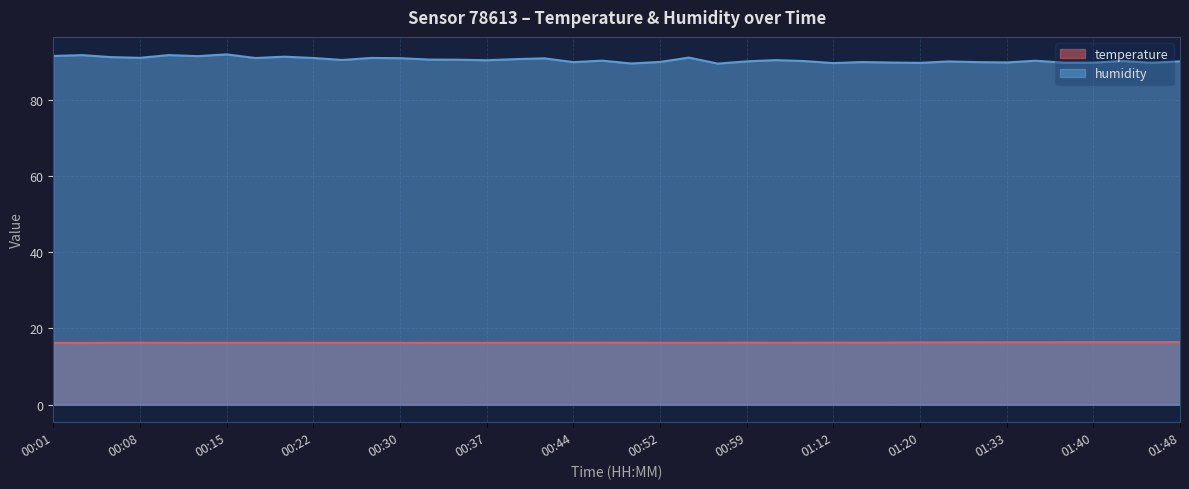

Between 00:35 and 01:12, which series saw the biggest shift?

humidity